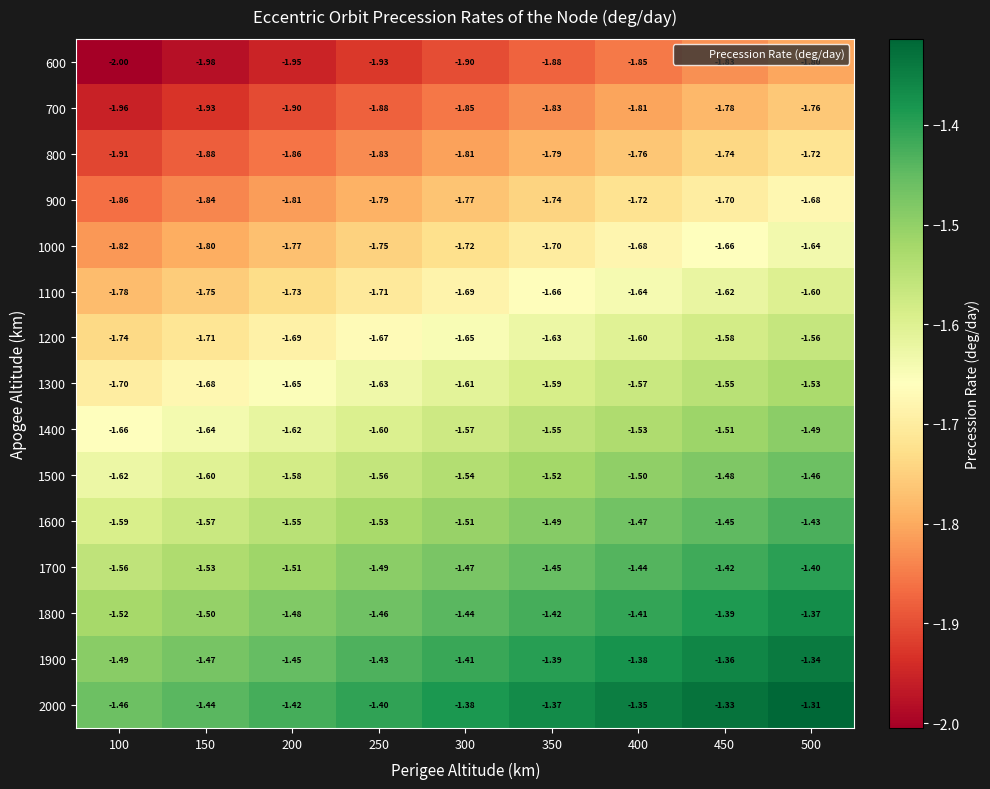

List the series in order of their peak value, highest first.

2000, 1900, 1800, 1700, 1600, 1500, 1400, 1300, 1200, 1100, 1000, 900, 800, 700, 600